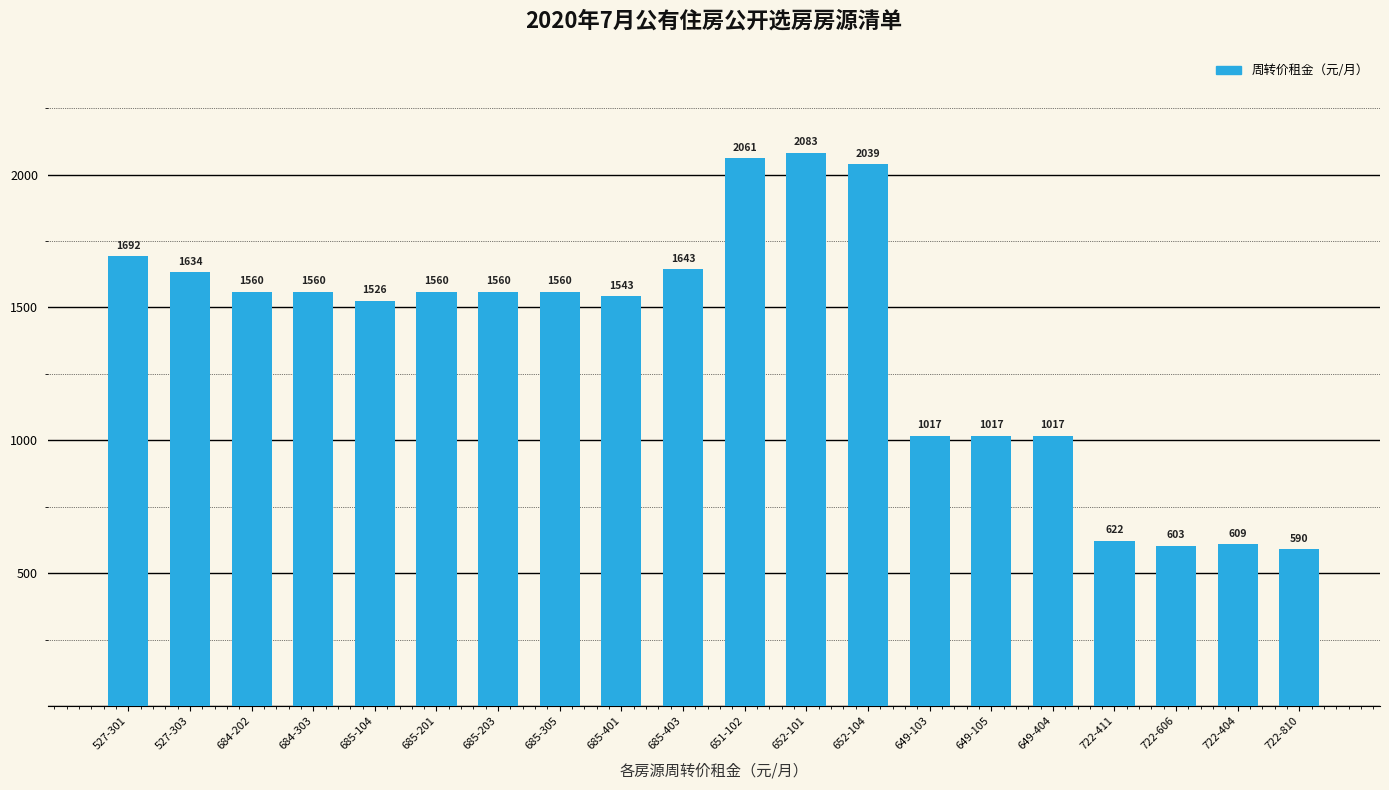

Count the number of data series in this chart.

1